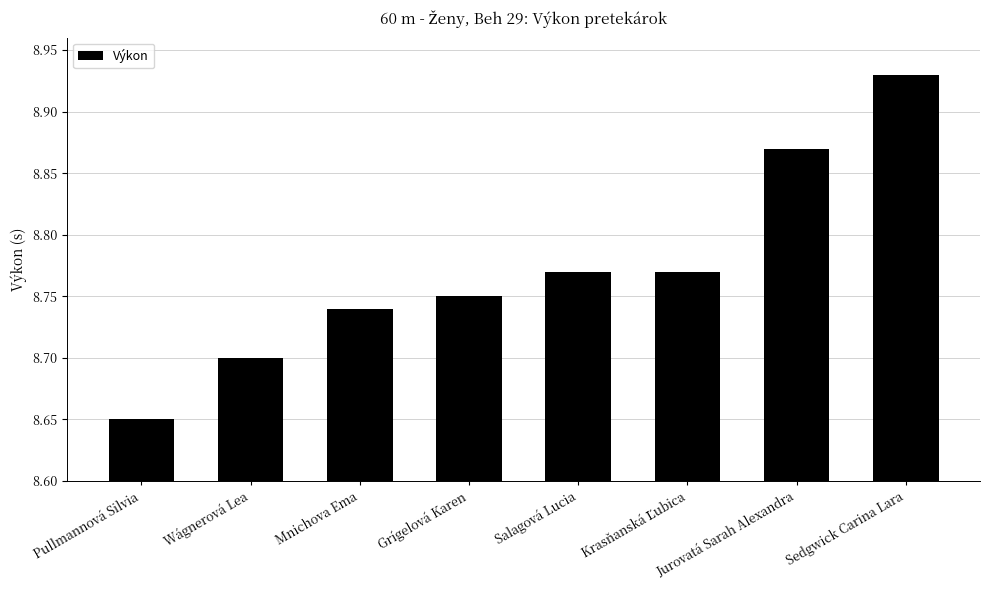

How many bars are there in total?

8